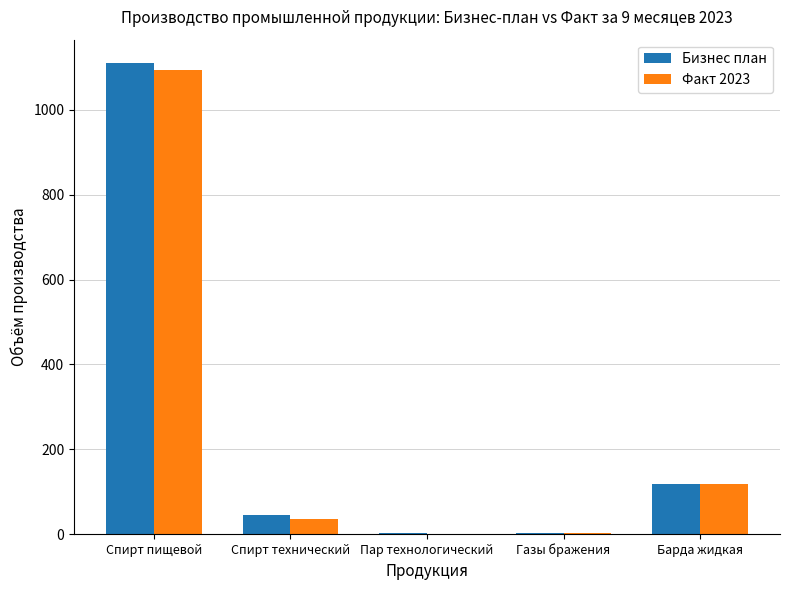

Which series changed the most between Спирт технический and Барда жидкая?

Факт 2023